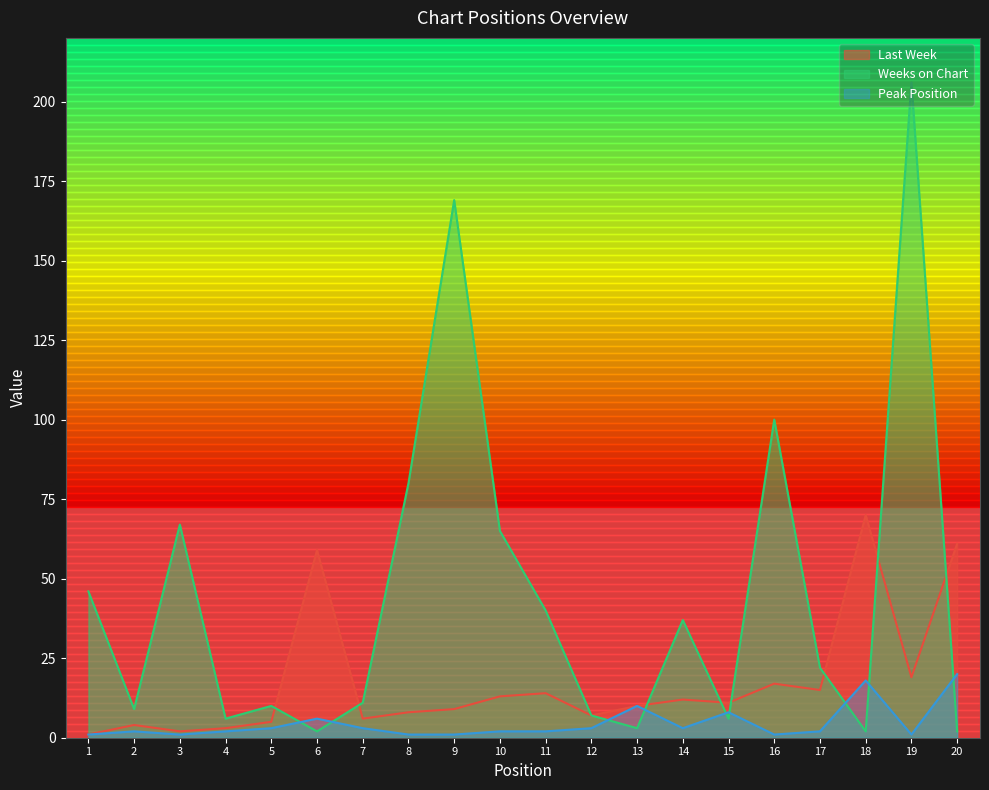

How many lines are shown in the chart?

3